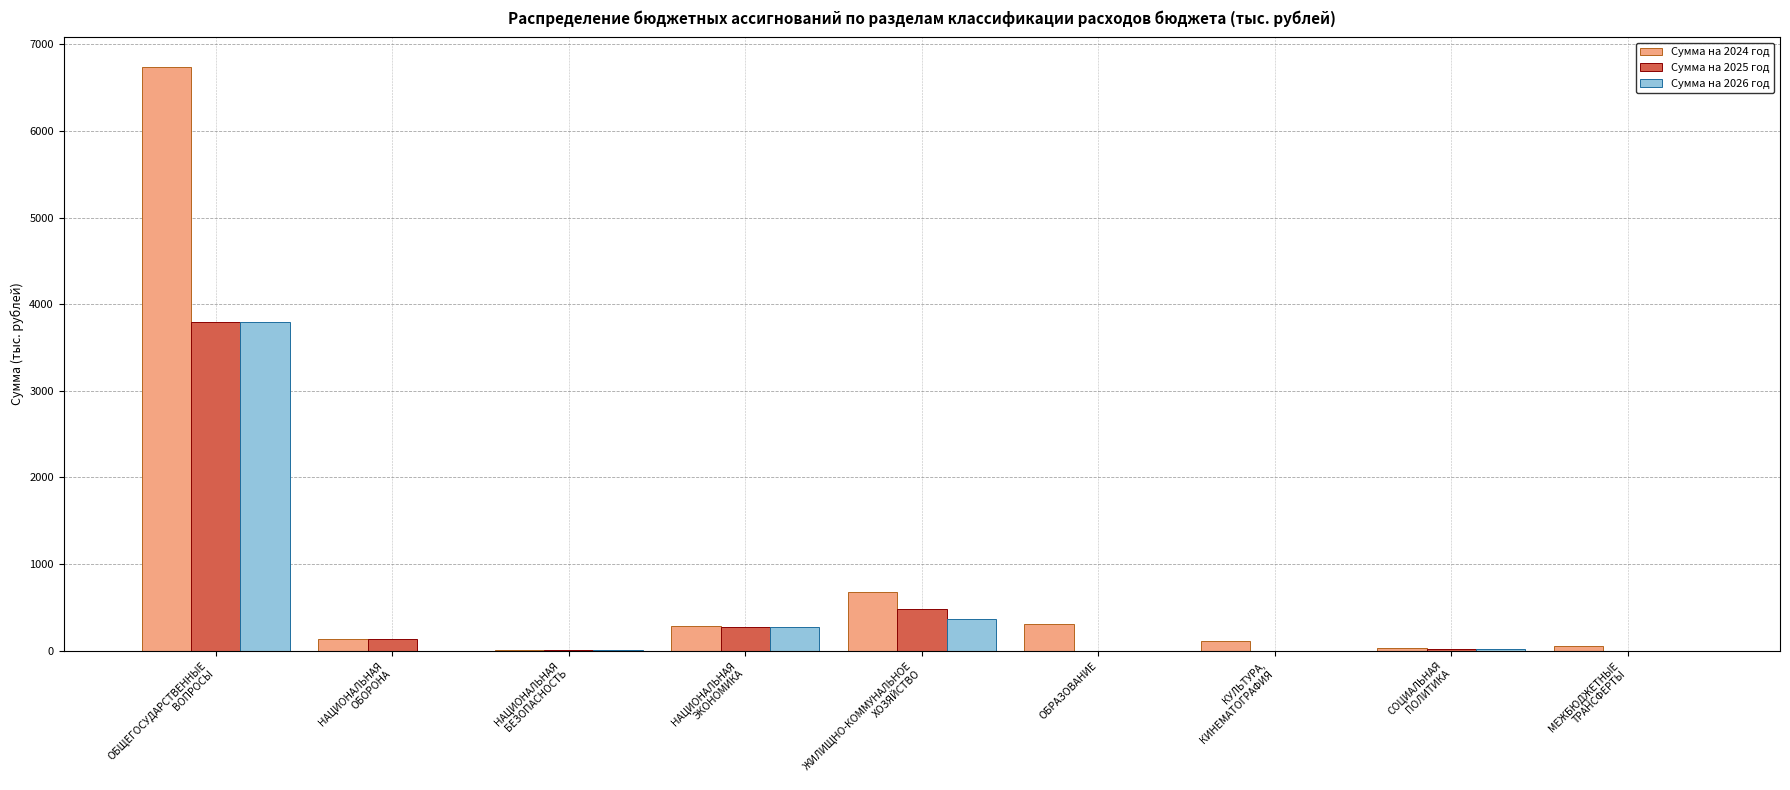

What is the highest value of the Сумма на 2024 год series?

6743.2